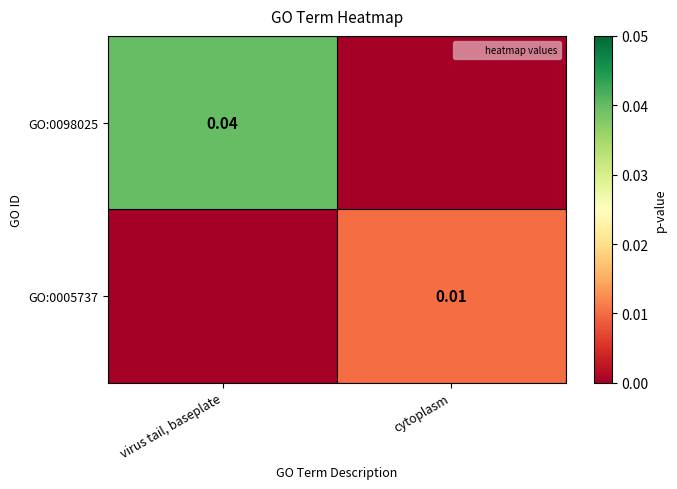

Between virus tail, baseplate and cytoplasm, which series saw the biggest shift?

GO:0098025